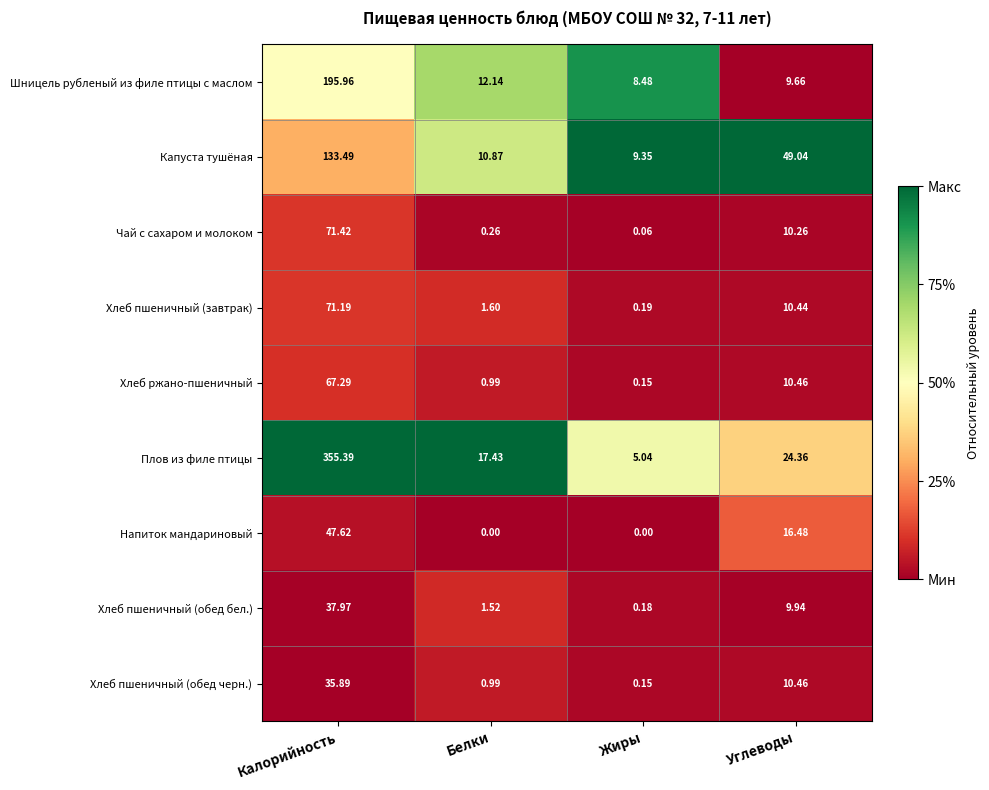

Which series changed the most between Калорийность and Белки?

Плов из филе птицы